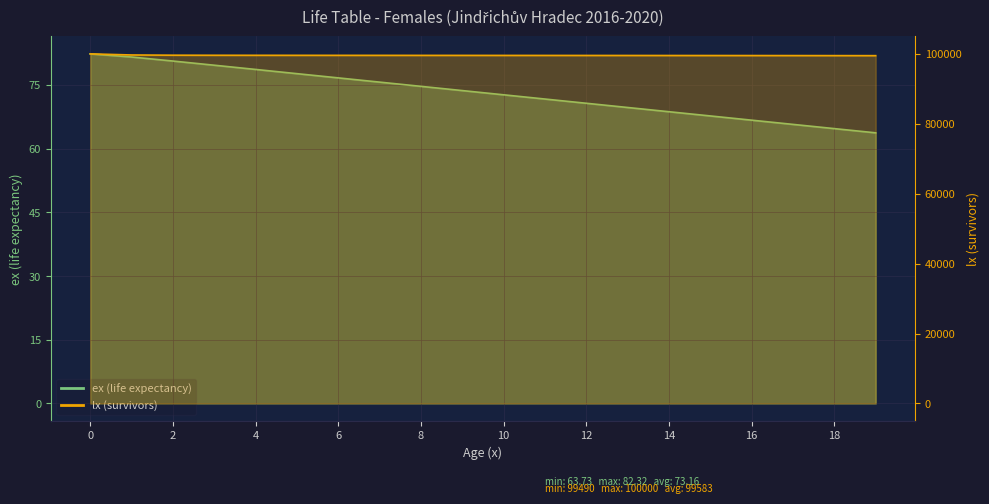

The ex (life expectancy) series shows 66.7 at 16. True or false?

True